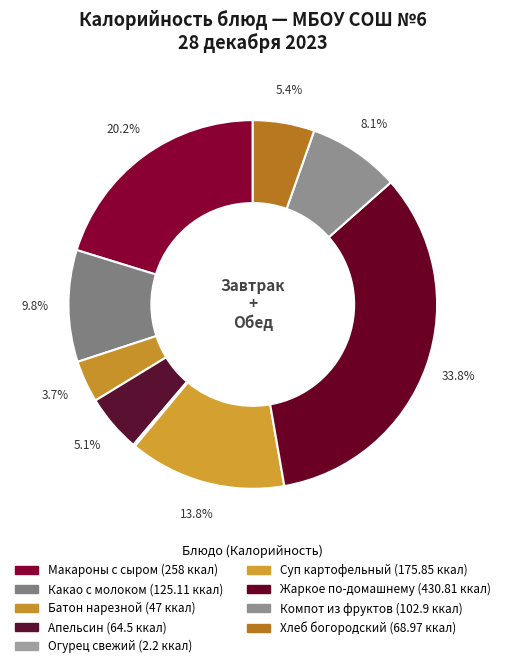

What is the ratio of the value at Компот из фруктов to the value at Макароны с сыром?

0.4